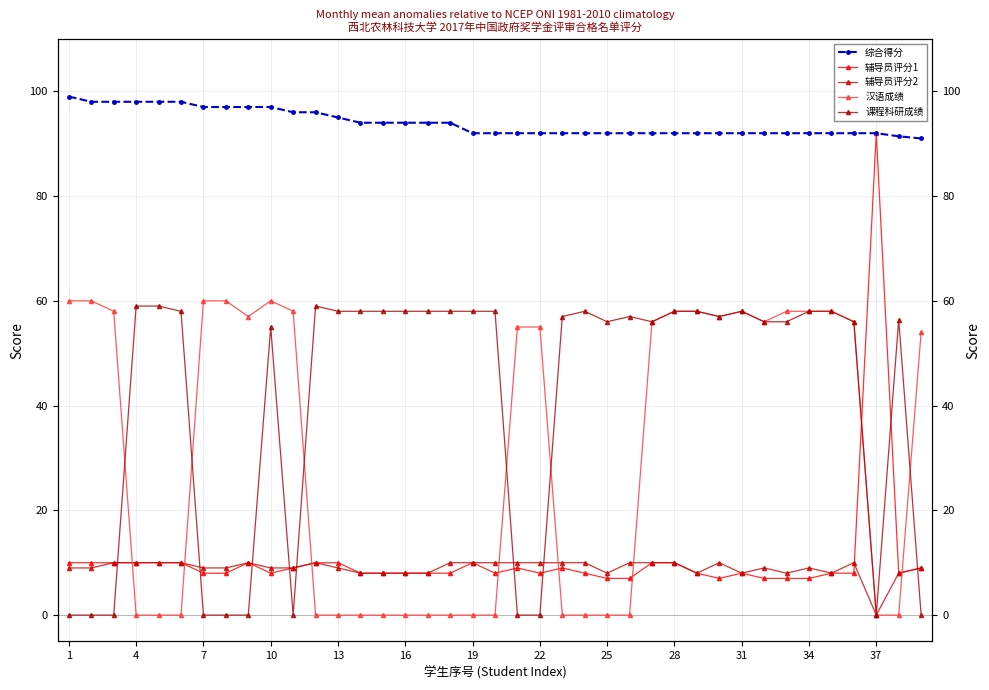

Reading right to left, extract all data points from this chart.

综合得分: 91.0	91.4	92.0	92.0	92.0	92.0	92.0	92.0	92.0	92.0	92.0	92.0	92.0	92.0	92.0	92.0	92.0	92.0	92.0	92.0	92.0	94.0	94.0	94.0	94.0	94.0	95.0	96.0	96.0	97.0	97.0	97.0	97.0	98.0	98.0	98.0	98.0	98.0	99.0
辅导员评分1: 9.0	8.0	92.0	8.0	8.0	7.0	7.0	7.0	8.0	7.0	8.0	10.0	10.0	7.0	7.0	8.0	9.0	8.0	9.0	8.0	10.0	8.0	8.0	8.0	8.0	8.0	10.0	10.0	9.0	8.0	10.0	8.0	8.0	10.0	10.0	10.0	10.0	10.0	10.0
辅导员评分2: 9.0	8.0	0.0	10.0	8.0	9.0	8.0	9.0	8.0	10.0	8.0	10.0	10.0	10.0	8.0	10.0	10.0	10.0	10.0	10.0	10.0	10.0	8.0	8.0	8.0	8.0	9.0	10.0	9.0	9.0	10.0	9.0	9.0	10.0	10.0	10.0	10.0	9.0	9.0
汉语成绩: 54.0	0.0	0.0	56.0	58.0	58.0	58.0	56.0	58.0	57.0	58.0	58.0	56.0	0.0	0.0	0.0	0.0	55.0	55.0	0.0	0.0	0.0	0.0	0.0	0.0	0.0	0.0	0.0	58.0	60.0	57.0	60.0	60.0	0.0	0.0	0.0	58.0	60.0	60.0
课程科研成绩: 0.0	56.4	0.0	56.0	58.0	58.0	56.0	56.0	58.0	57.0	58.0	58.0	56.0	57.0	56.0	58.0	57.0	0.0	0.0	58.0	58.0	58.0	58.0	58.0	58.0	58.0	58.0	59.0	0.0	55.0	0.0	0.0	0.0	58.0	59.0	59.0	0.0	0.0	0.0